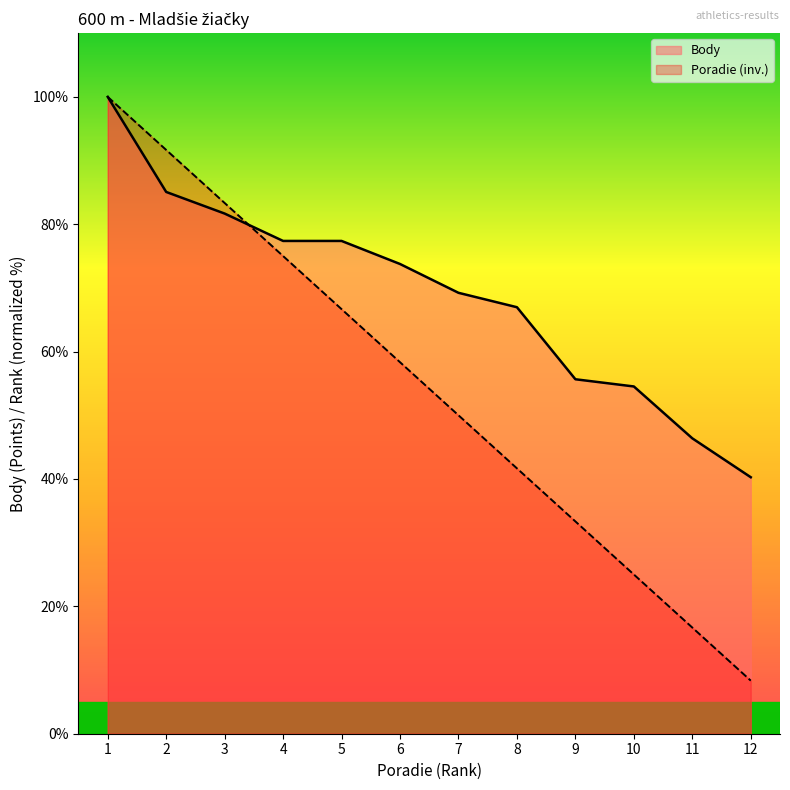

Which series has the widest spread of values?

Poradie (inv.)